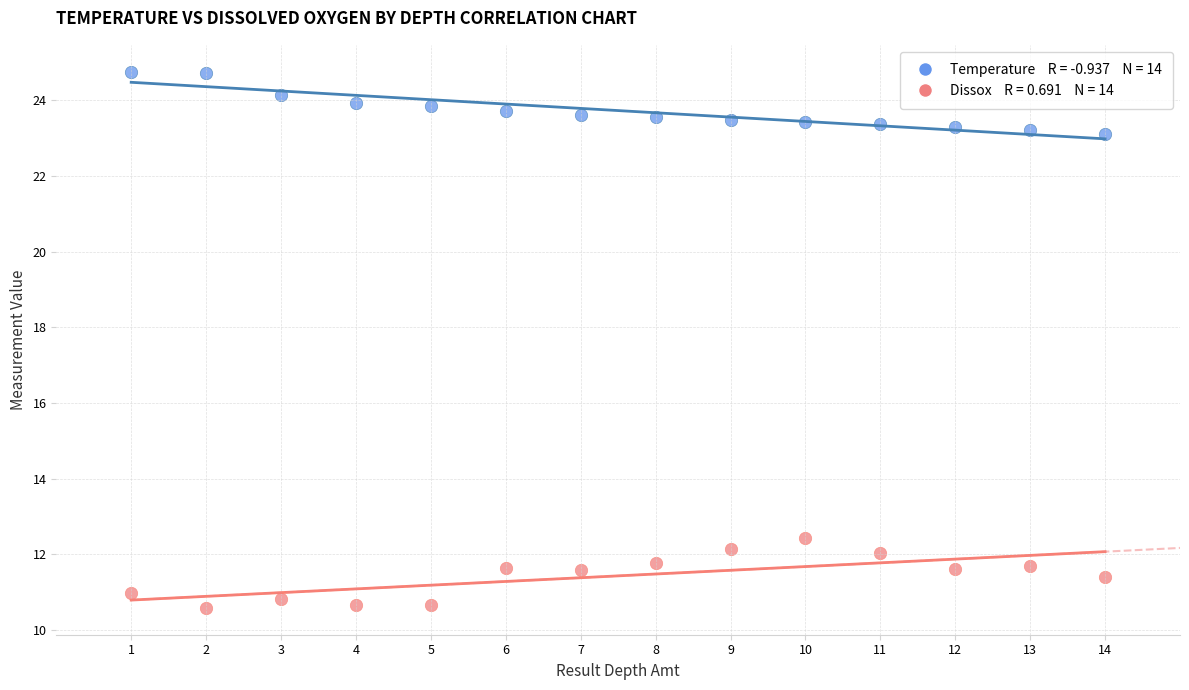

Across all series, what Y value is closest to 17?

12.4